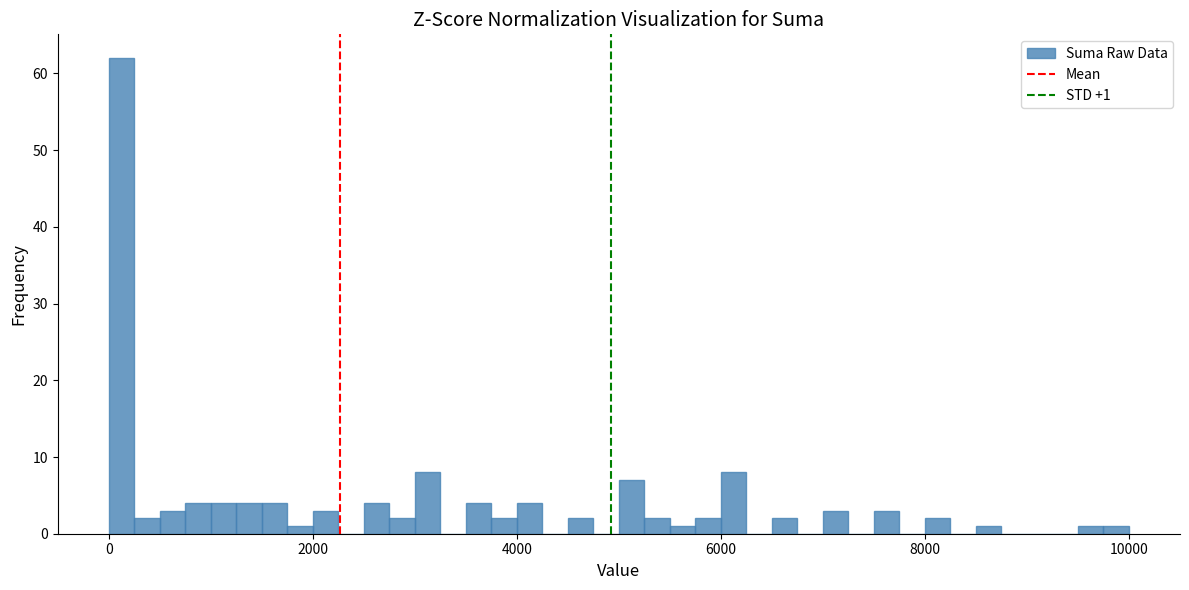

Around what value on the x-axis is the tallest bar? Give the approximate position of its centre, as read against the axis.

200